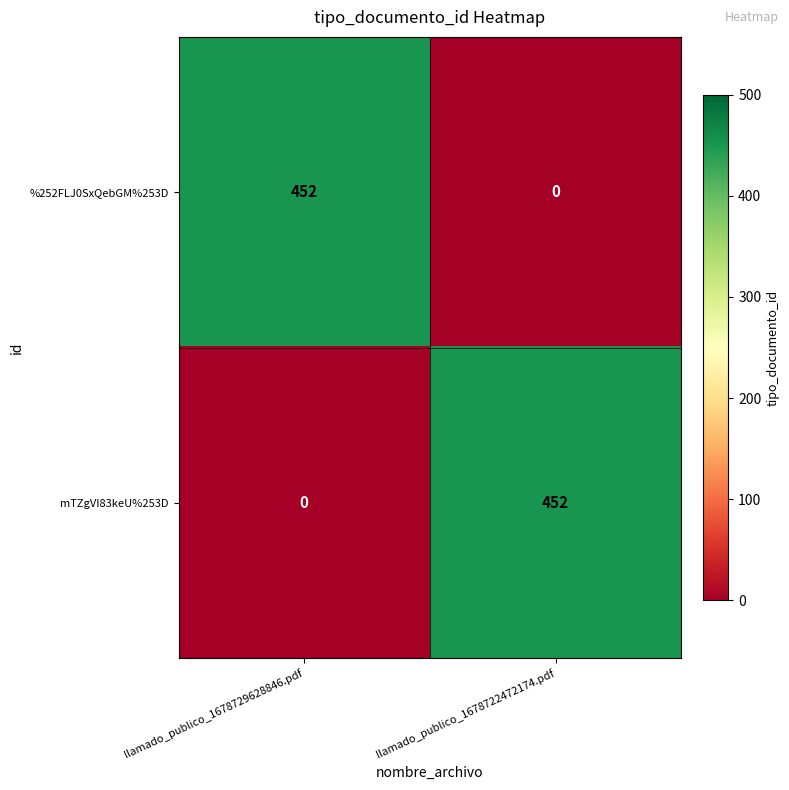

Reading left to right, what are all the values shown in this chart?

%252FLJ0SxQebGM%253D: 452	0
mTZgVI83keU%253D: 0	452